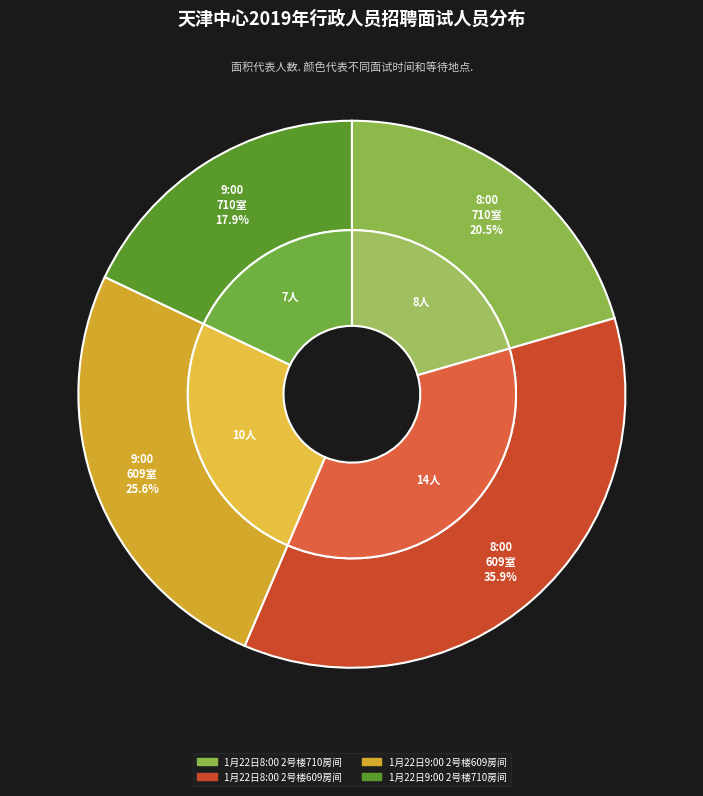

To the nearest percent, what is the combined percentage of 1月22日9:00
2号楼710房间 and 1月22日8:00
2号楼609房间?

54%